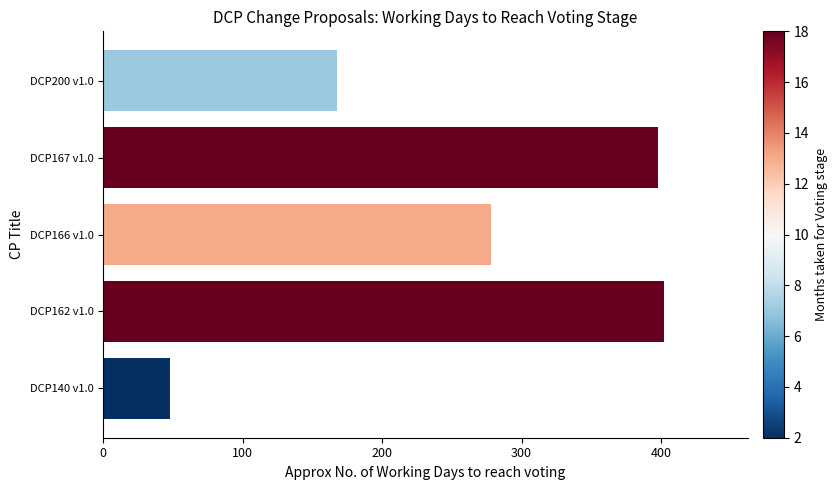

Does the chart contain any negative values?

No